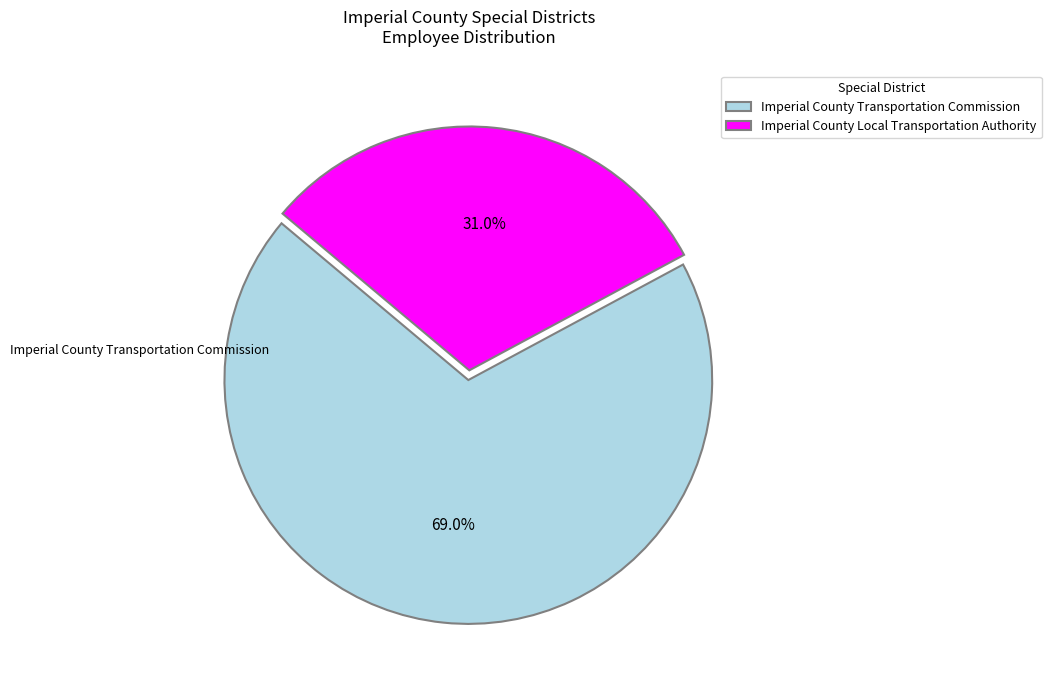

The Imperial County Transportation Commission slice represents 69% of the pie. True or false?

True